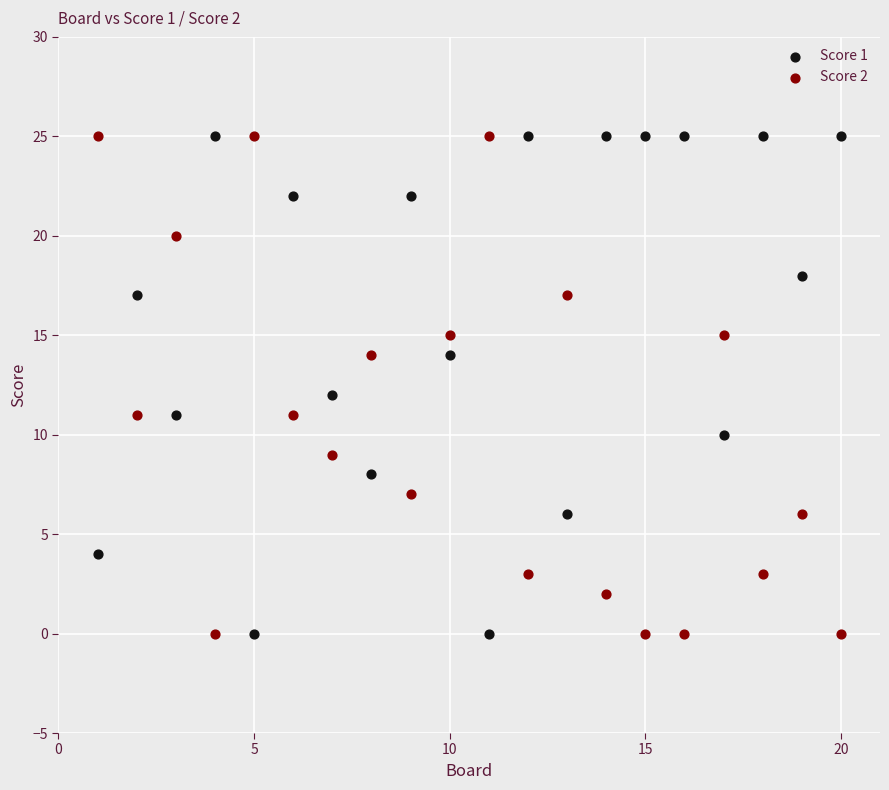

What is the X range (max minus min) for the scatter plot?

19